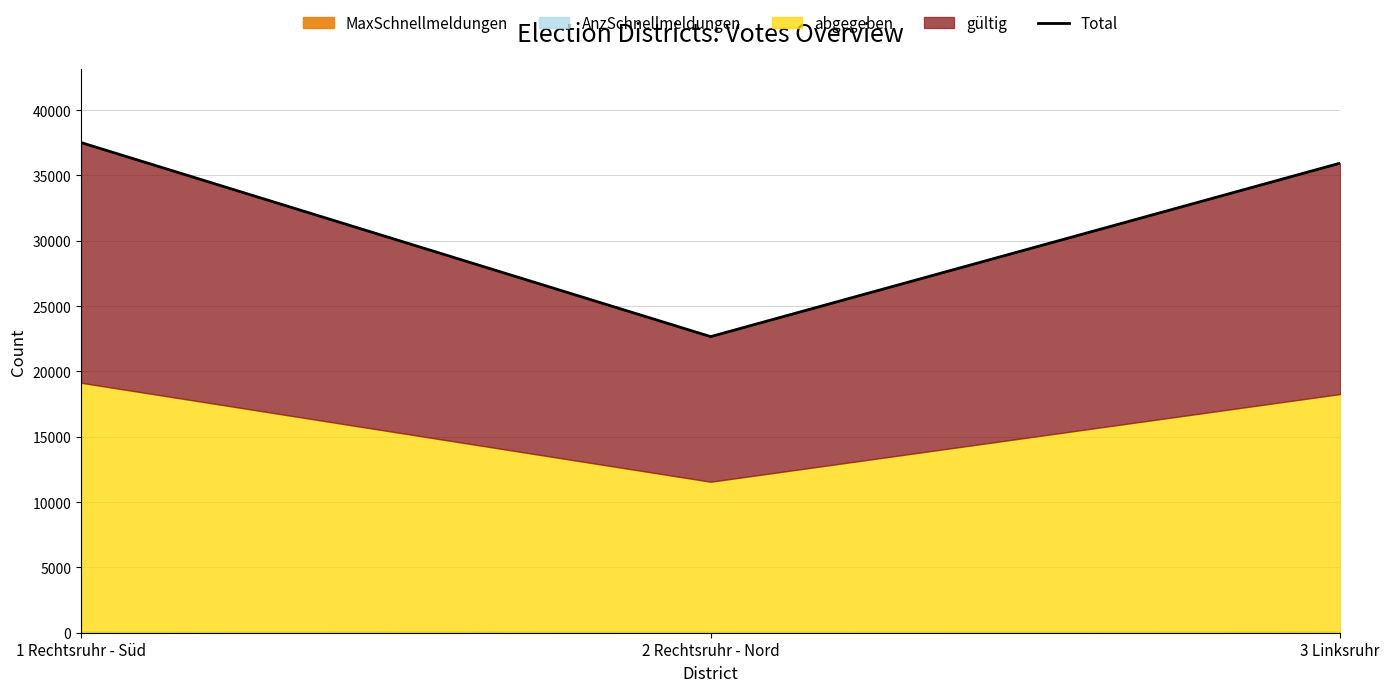

What is the label of the 3rd point from the right?

1 Rechtsruhr - Süd